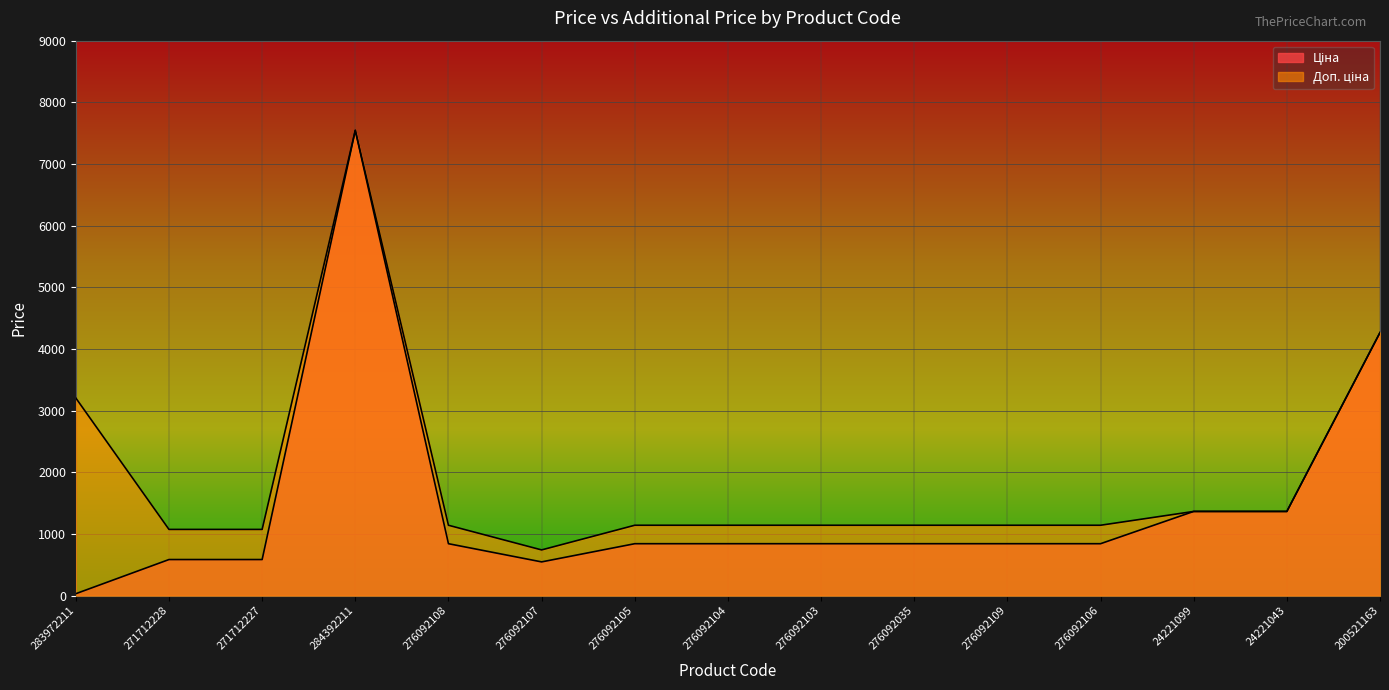

Where do Ціна and Доп. ціна first cross each other?

276092106 and 24221099